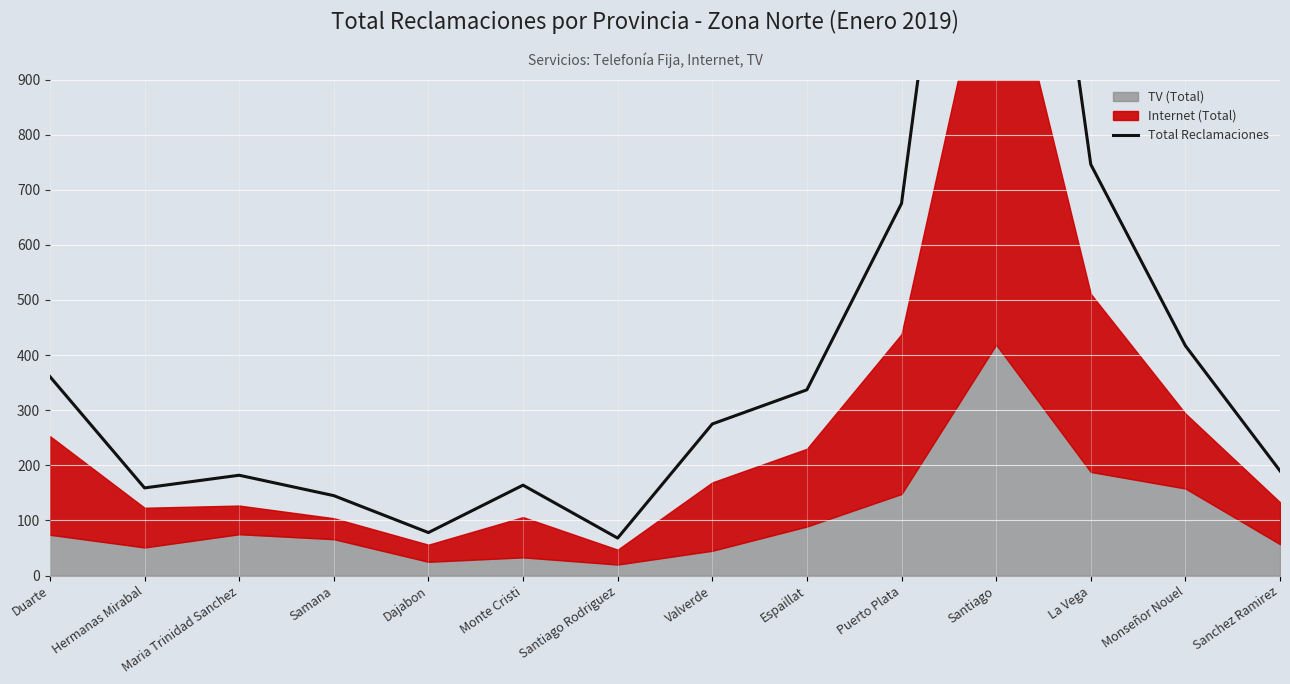

How many interior local peaks (higher than both neighbors) does the data have?

3